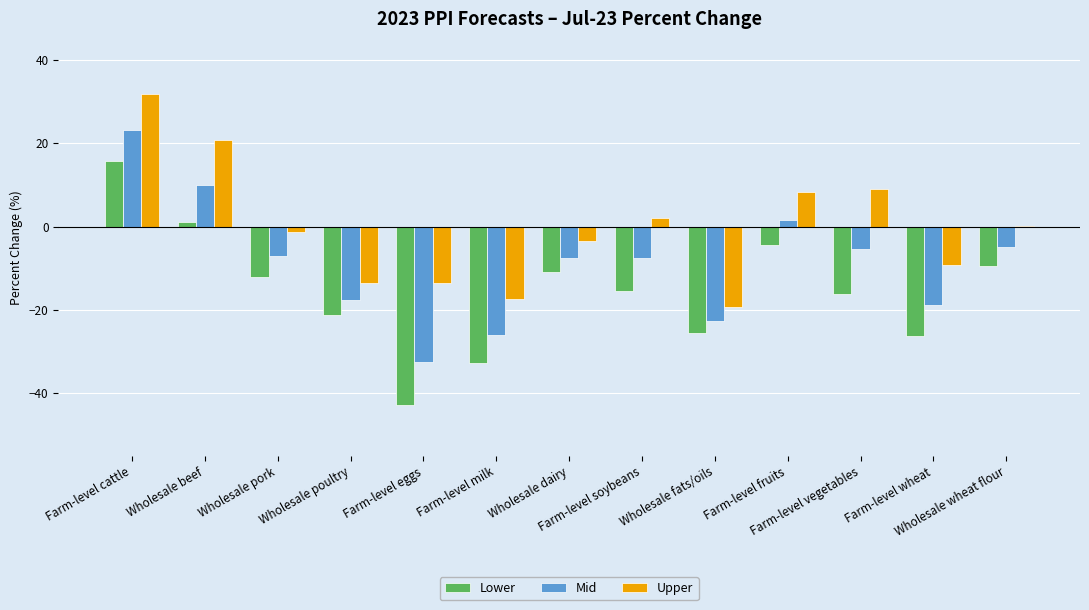

What is the sum of all Lower values?

-199.7